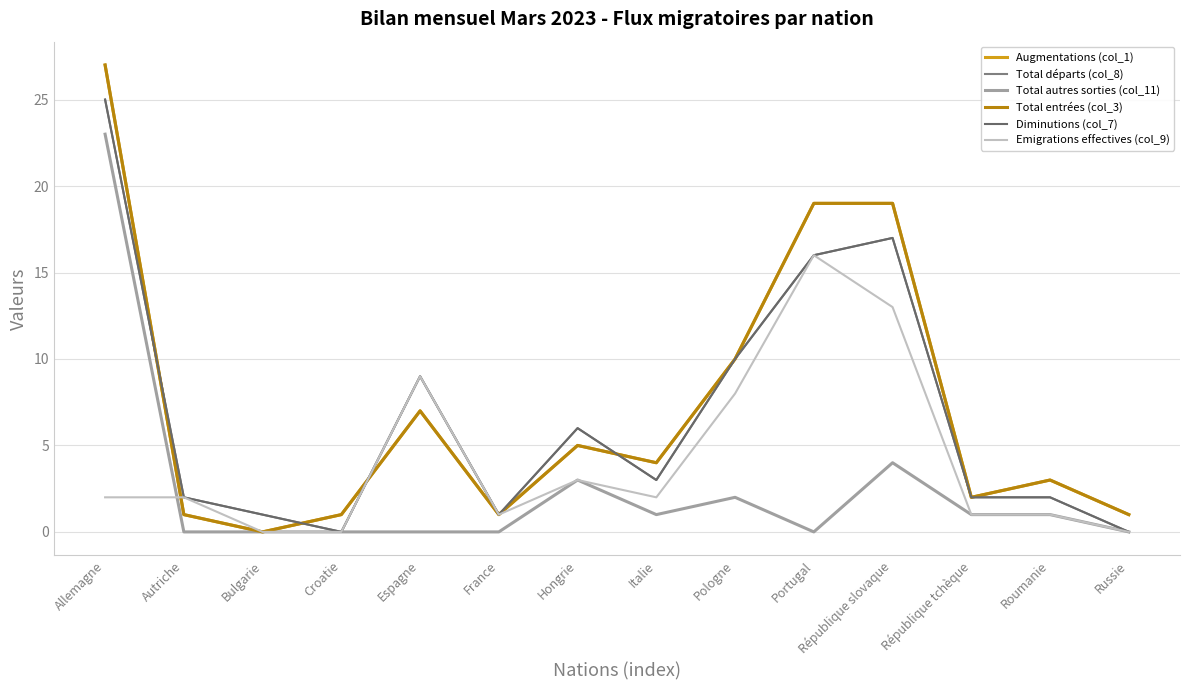

What is the difference between the highest and lowest values at Bulgarie?

1